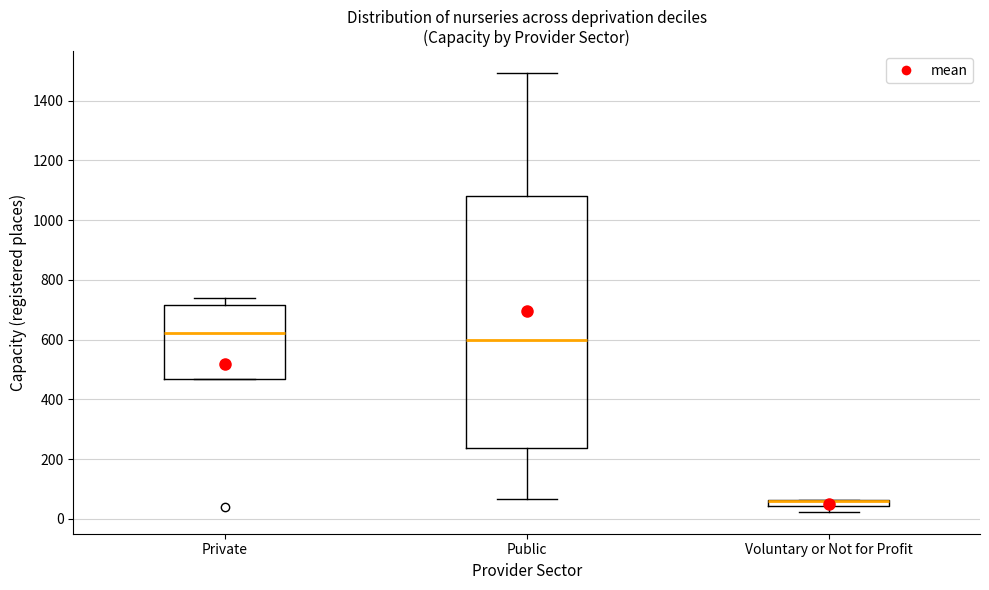

Which box is the tallest, from its lower edge to its upper edge?

Public